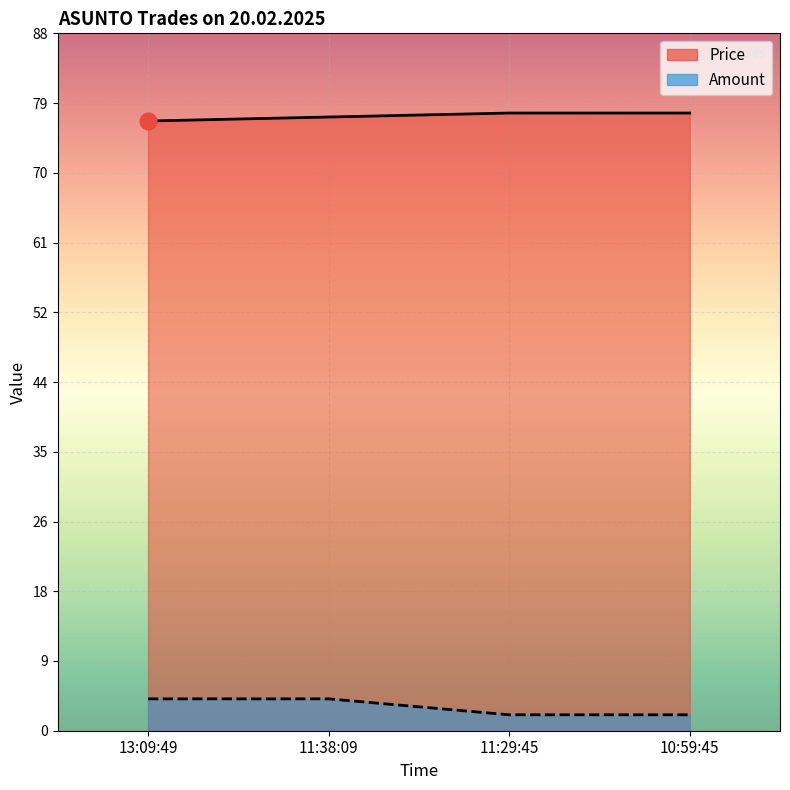

What is the lowest value of the Amount series?

2.0